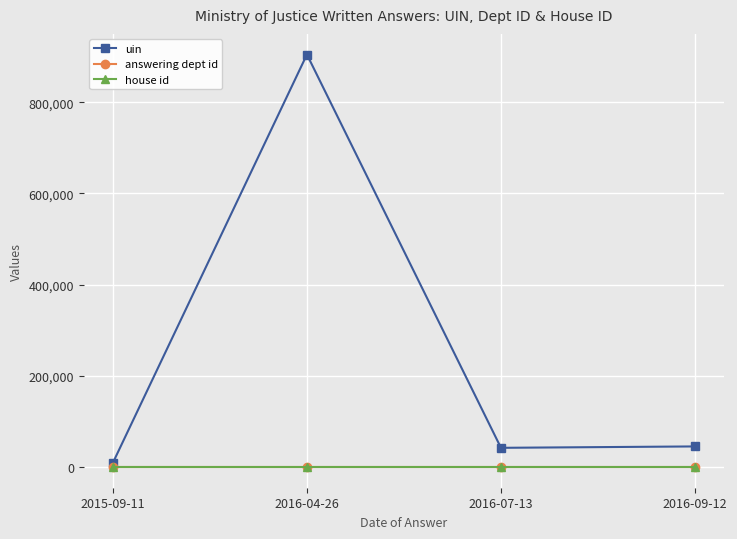

Which label corresponds to the largest value in the chart?

2016-04-26